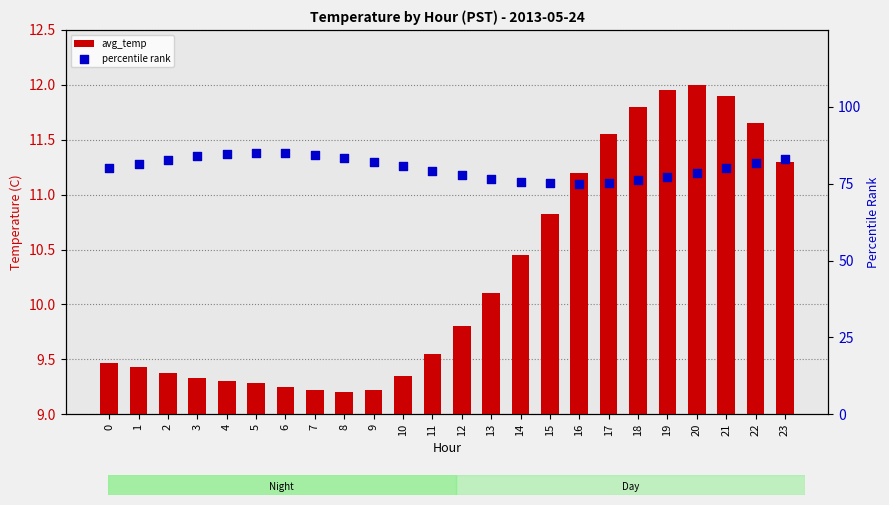

Which series reaches the minimum Y coordinate?

avg_temp